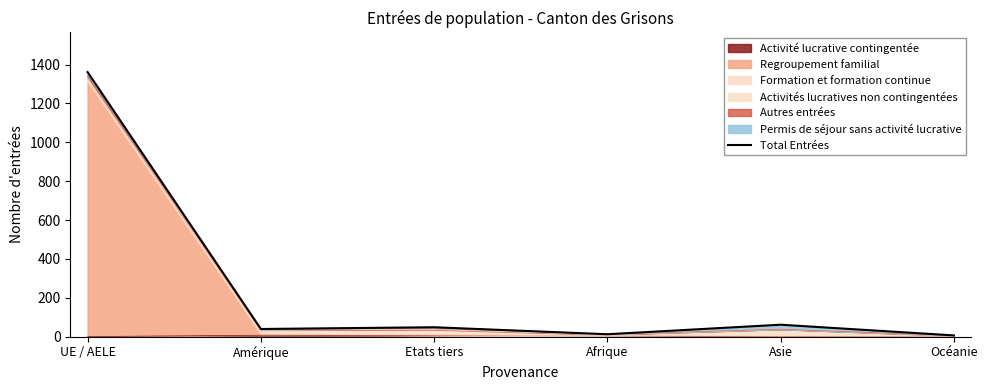

The chart shows a value of 12 at Etats tiers. True or false?

False